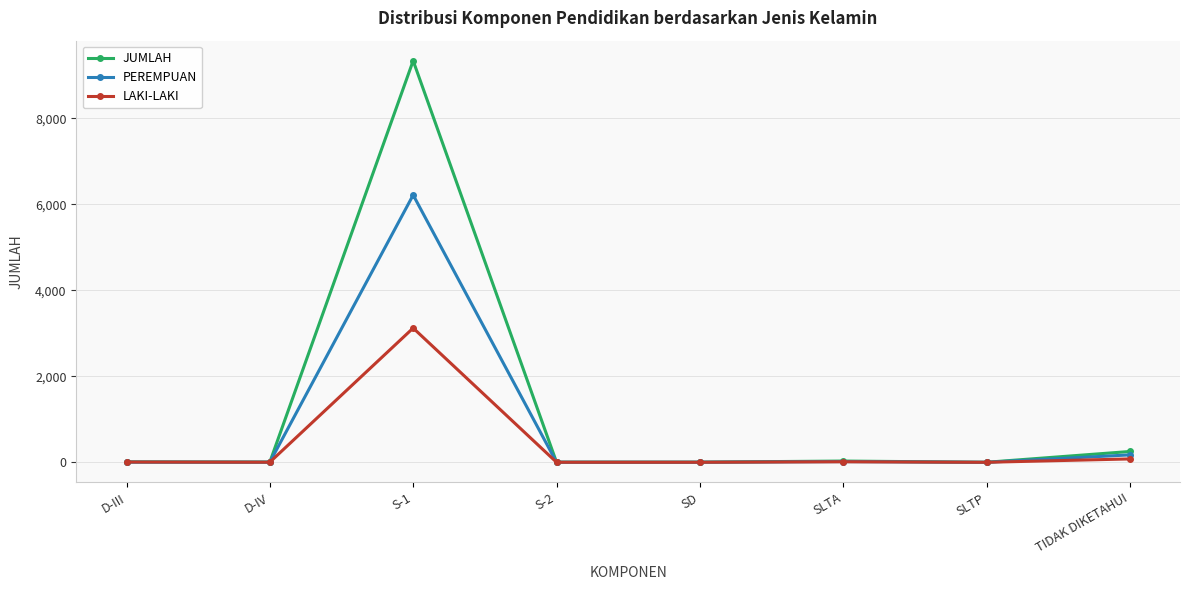

At which category is the sum across all series the highest?

S-1